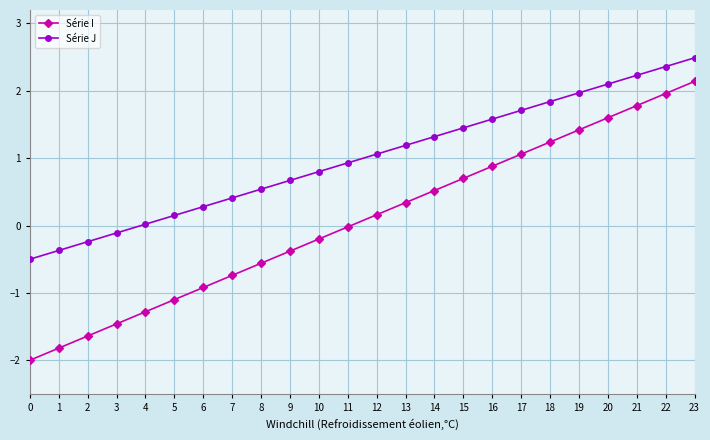

What are all the series names shown in the legend?

Série I, Série J